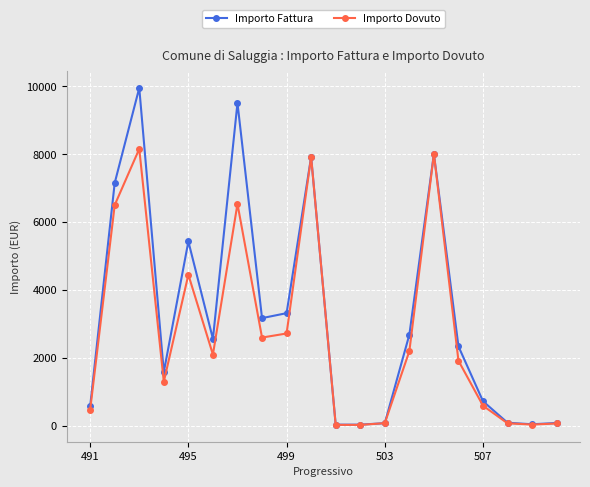

What is the value of the Importo Dovuto point at the 16th from the left?

1918.2